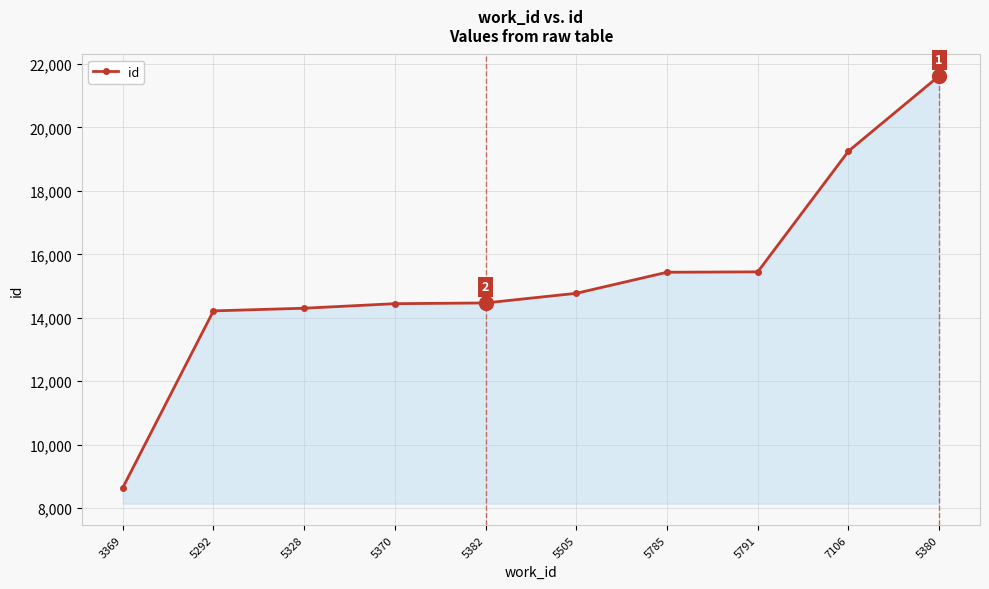

What is the sum of all values?

152603